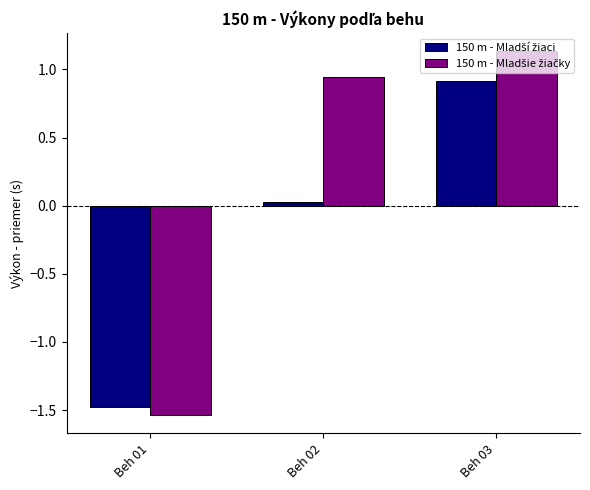

At which category does the chart reach its minimum across all series?

Beh 01